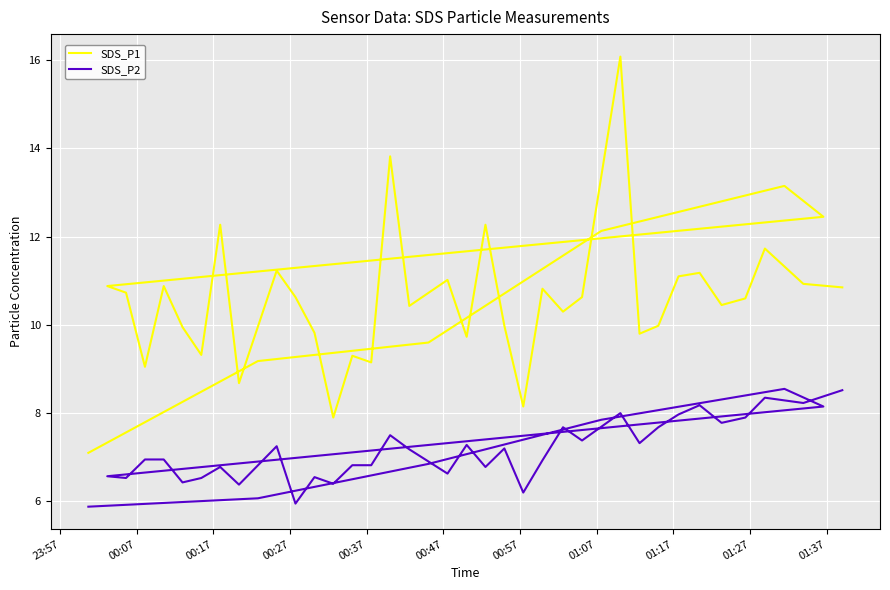

What is the average value of the SDS_P2 series?

7.2